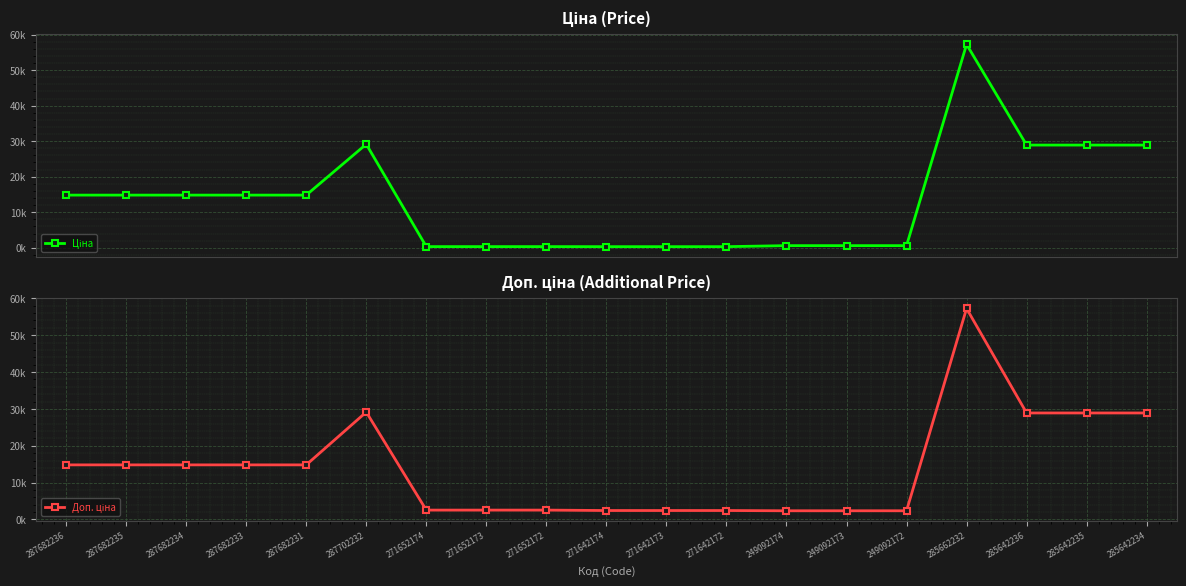

At which category is the sum across all series the highest?

285662232